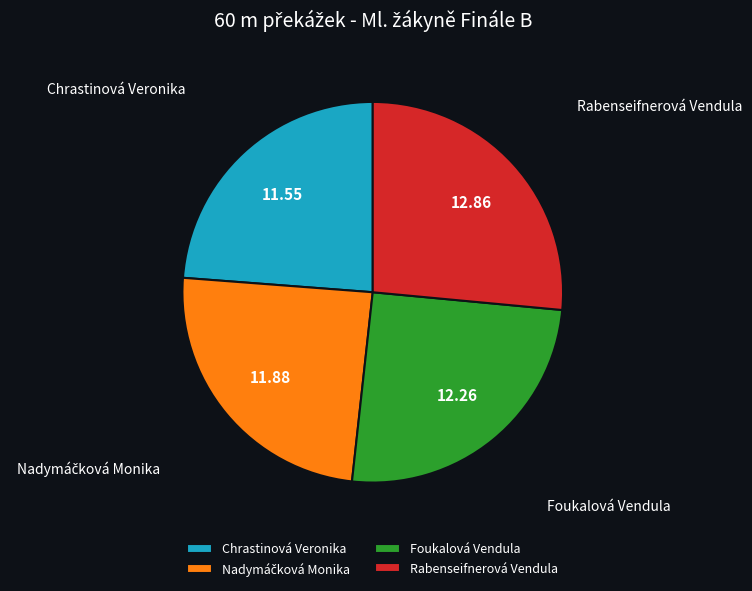

Approximately how many times larger is the value at Chrastinová Veronika compared to Rabenseifnerová Vendula?

0.9